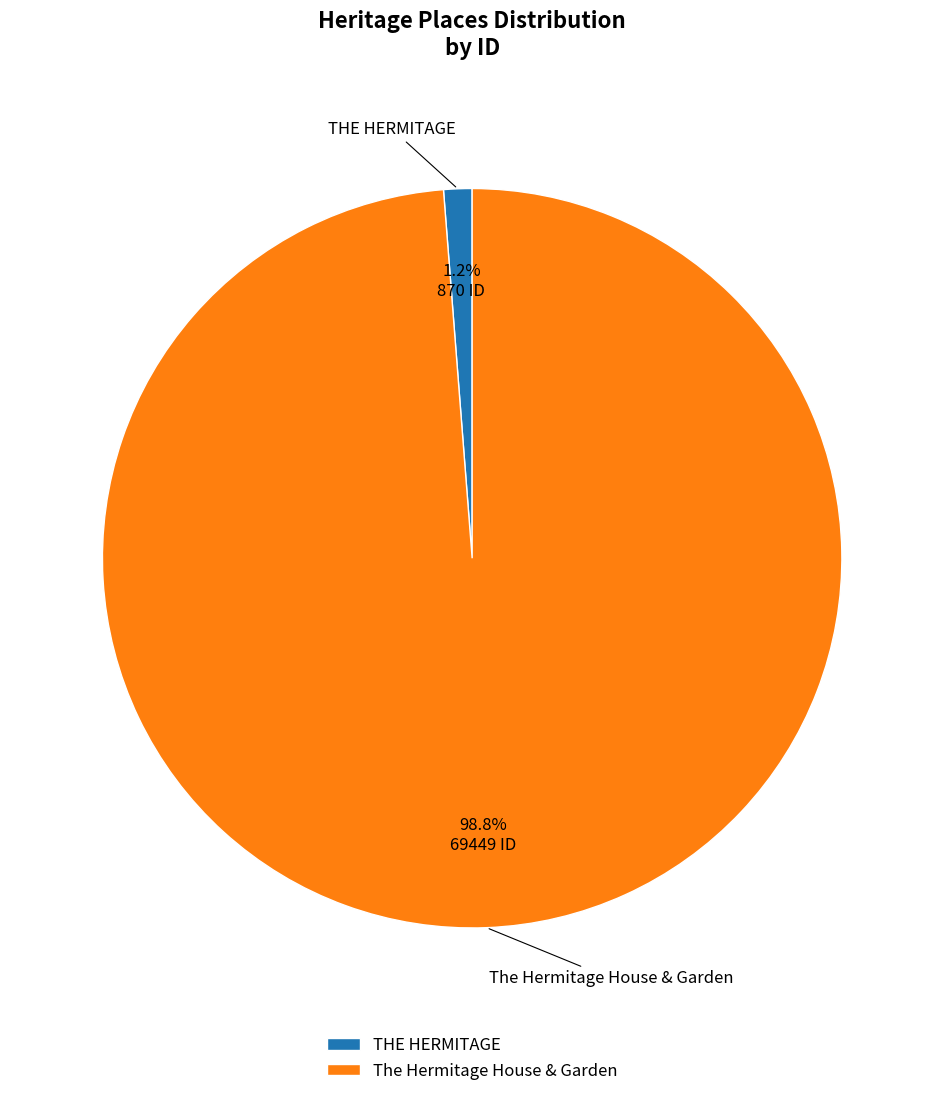

To the nearest percent, what percentage of the pie is The Hermitage House & Garden?

99%